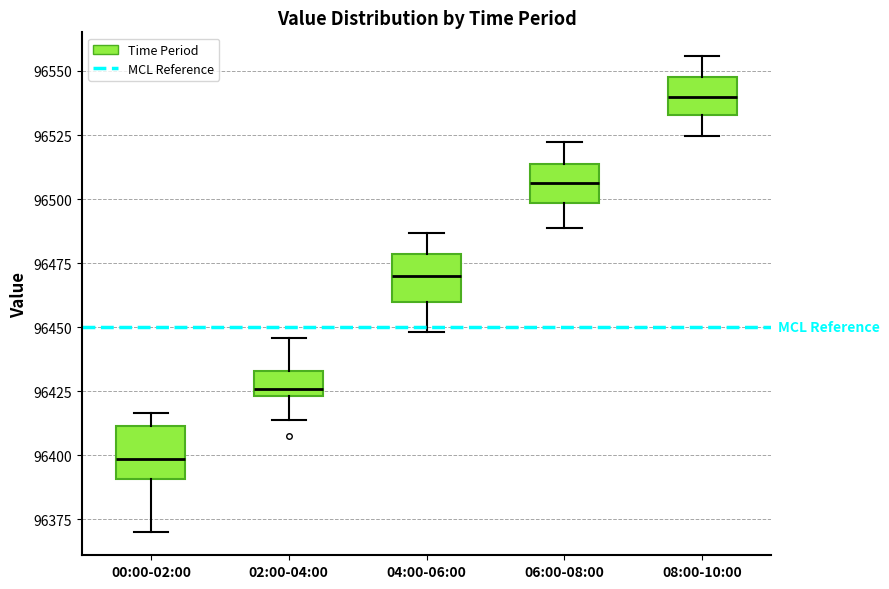

Reading left to right, read every box against the y-axis: the position of its median line, the range the box covers, and the ends of its whiskers. The values are not printed on the chart, so give them approximately, as read against the axis.

00:00-02:00: median 96400, box 96390 to 96410, whiskers 96370 to 96415
02:00-04:00: median 96425 (just above the box's lower edge), box 96425 to 96435, whiskers 96415 to 96445
04:00-06:00: median 96470, box 96460 to 96480, whiskers 96450 to 96485
06:00-08:00: median 96505, box 96500 to 96515, whiskers 96490 to 96520
08:00-10:00: median 96540, box 96535 to 96550, whiskers 96525 to 96555